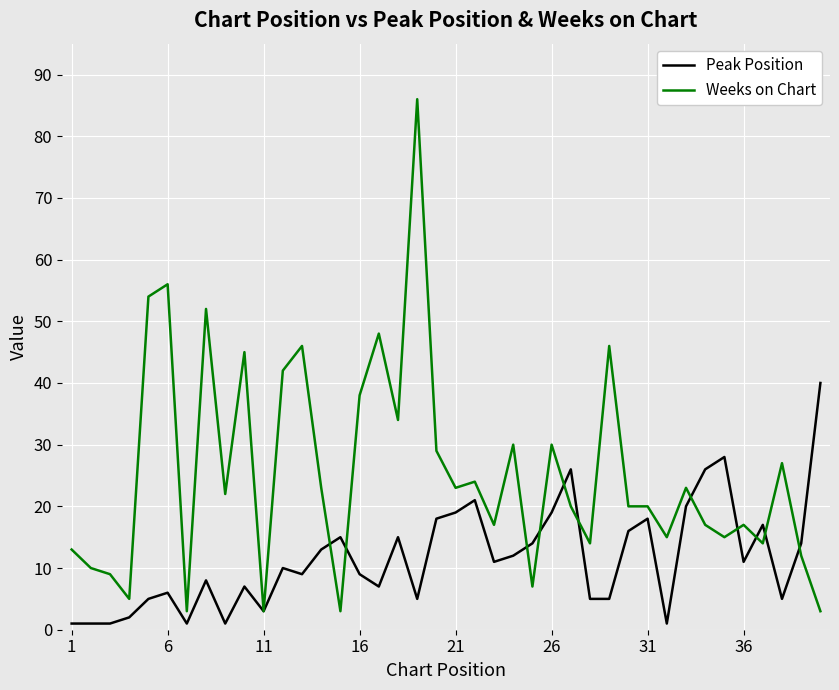

What is the maximum value for Peak Position?

40